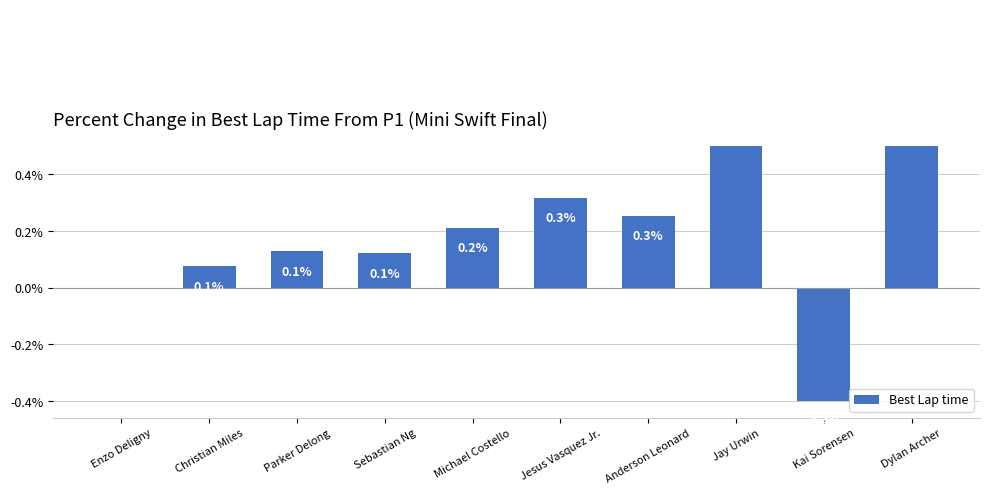

Is it true that the value at Sebastian Ng is 0.1?

False